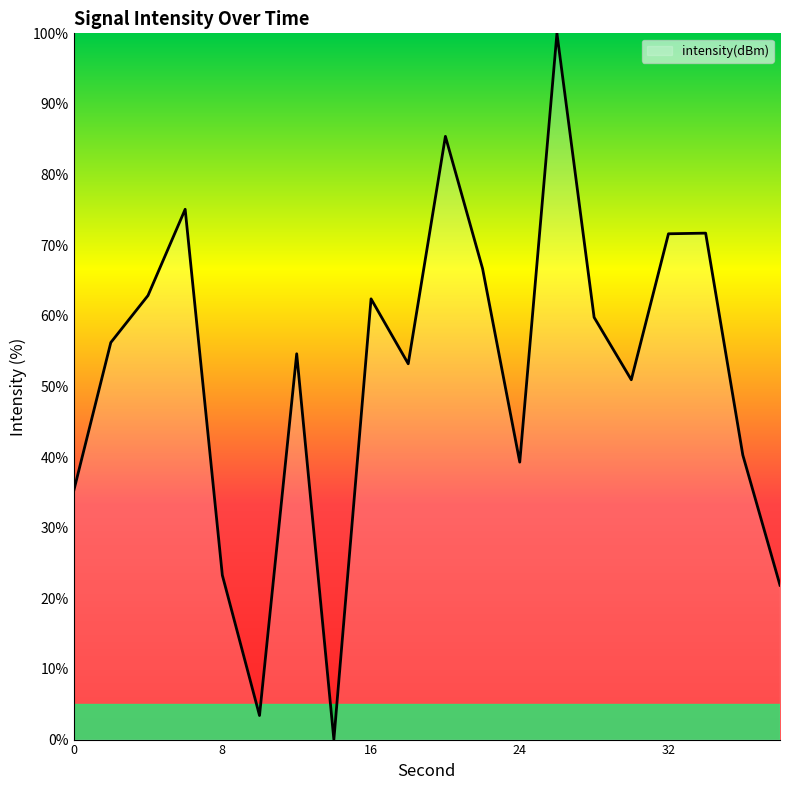

What is the maximum value shown in the chart?

100.0